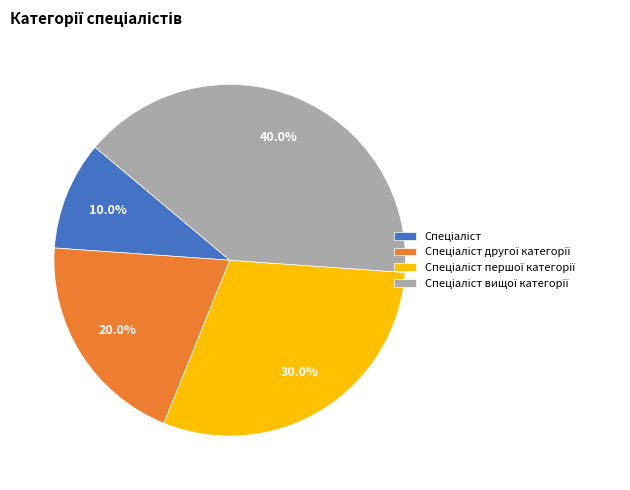

Count the number of slices in the pie.

4